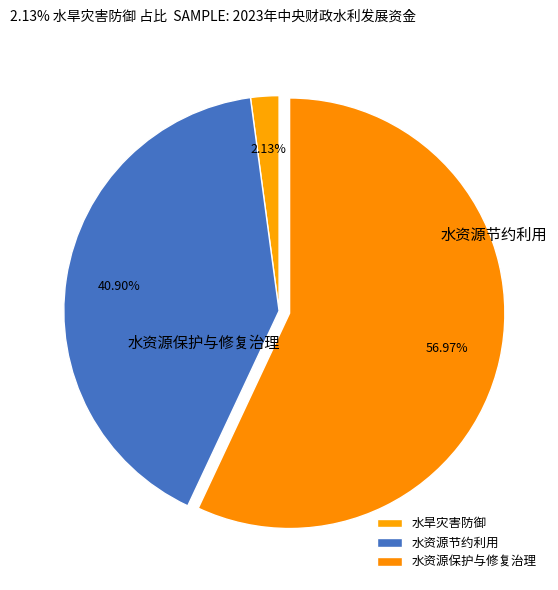

Is it true that 水旱灾害防御 is 2% of the pie?

True